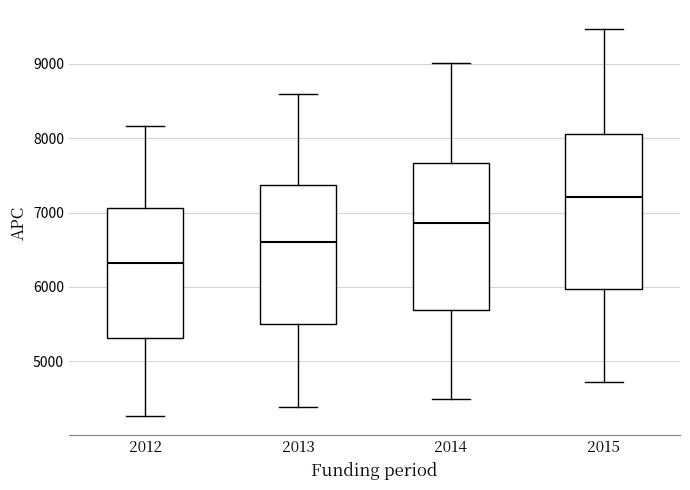

Where is the upper edge of the box at x = 2013 on the y-axis? The values are not printed on the chart, so give them approximately, as read against the axis.

7400